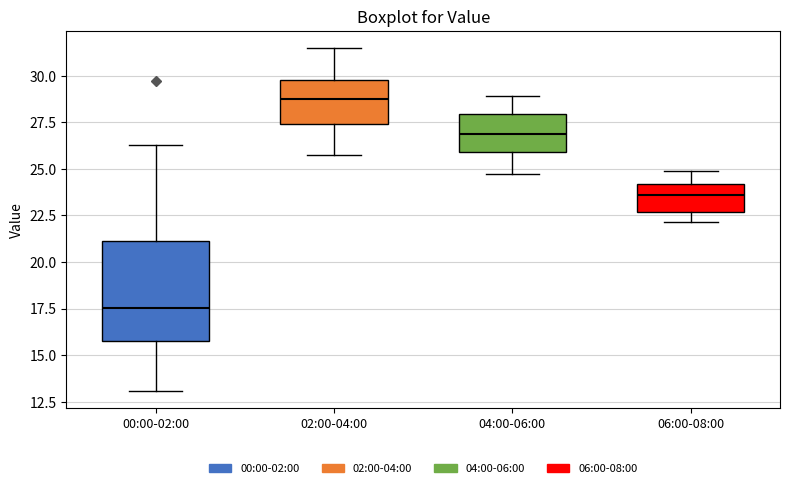

Which box is the tallest, from its lower edge to its upper edge?

00:00-02:00